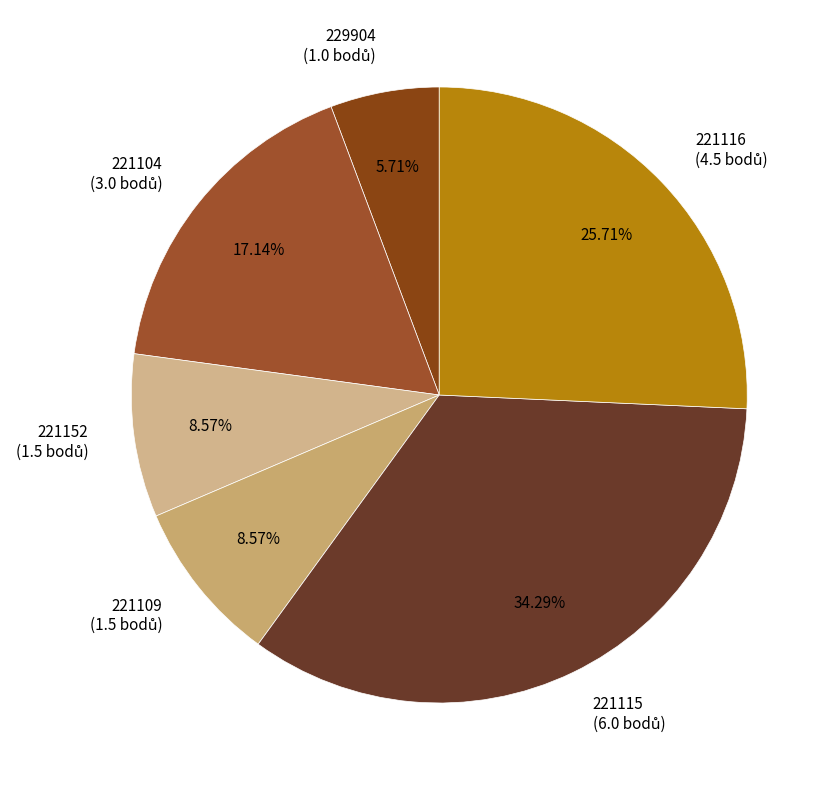

Does 221115 represent more than half of the total?

No